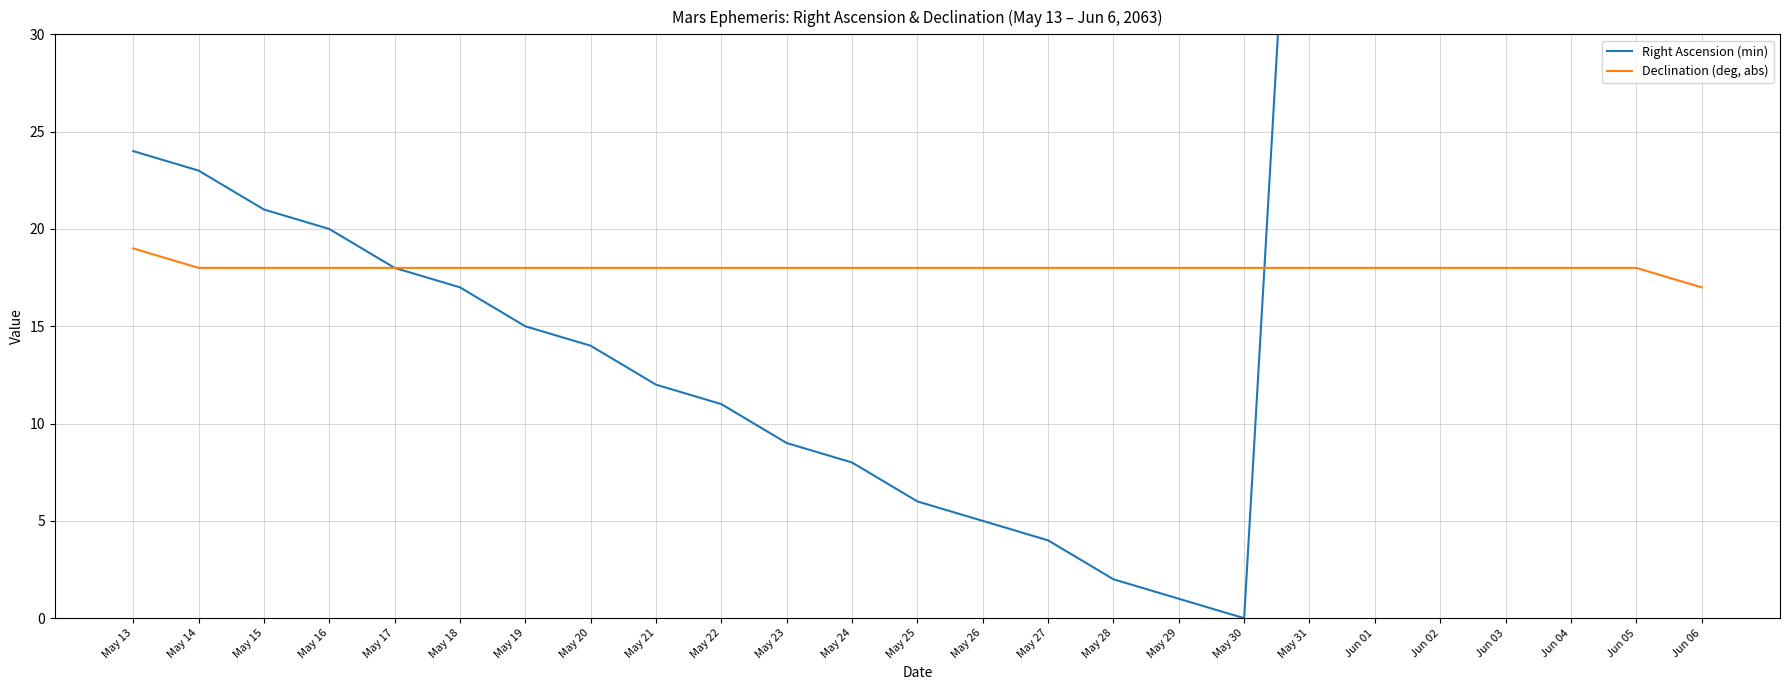

Where is Declination (deg, abs) nearest to the value 18?

May 14